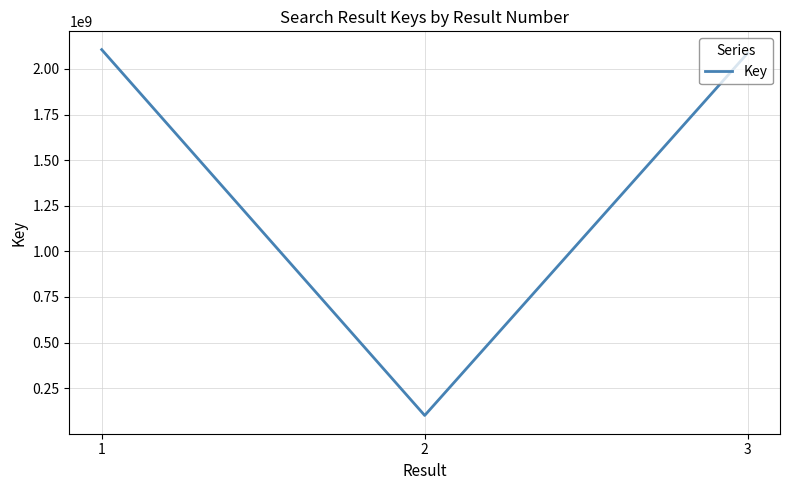

Rank the categories by value from lowest to highest.

2, 3, 1